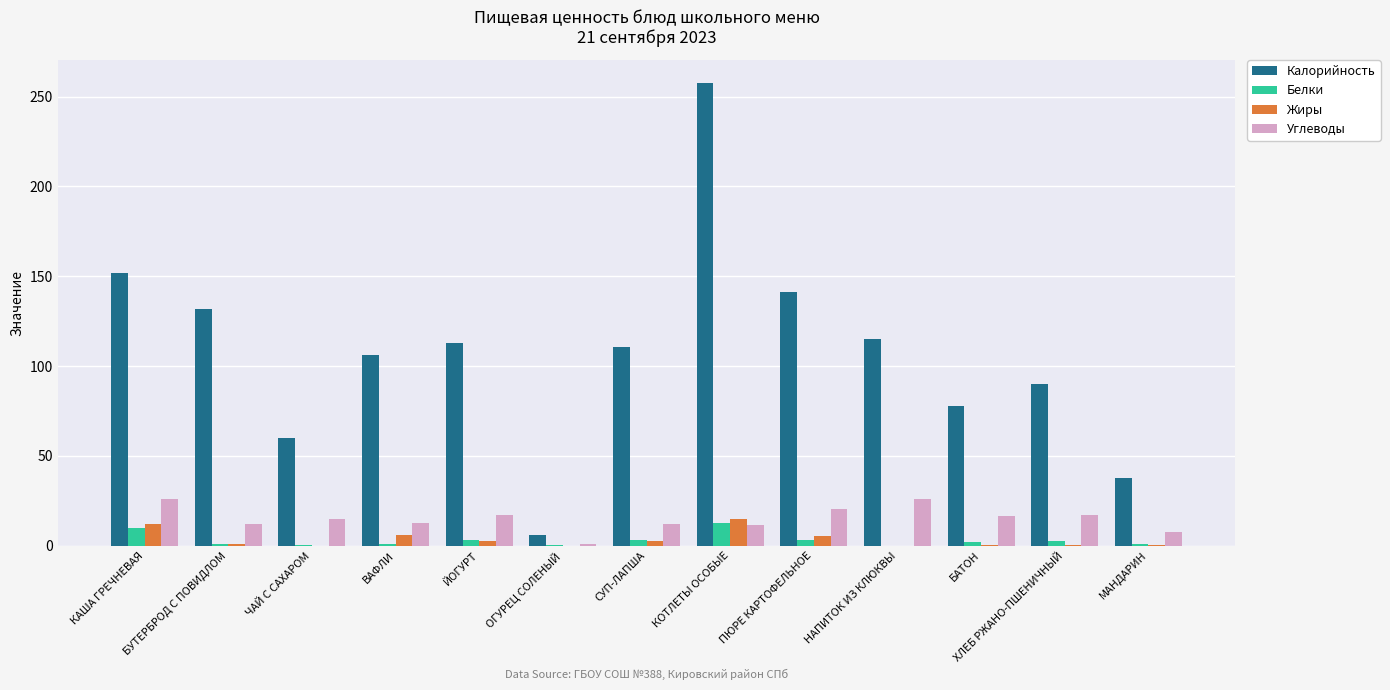

What is the average value of the Углеводы series?

15.0